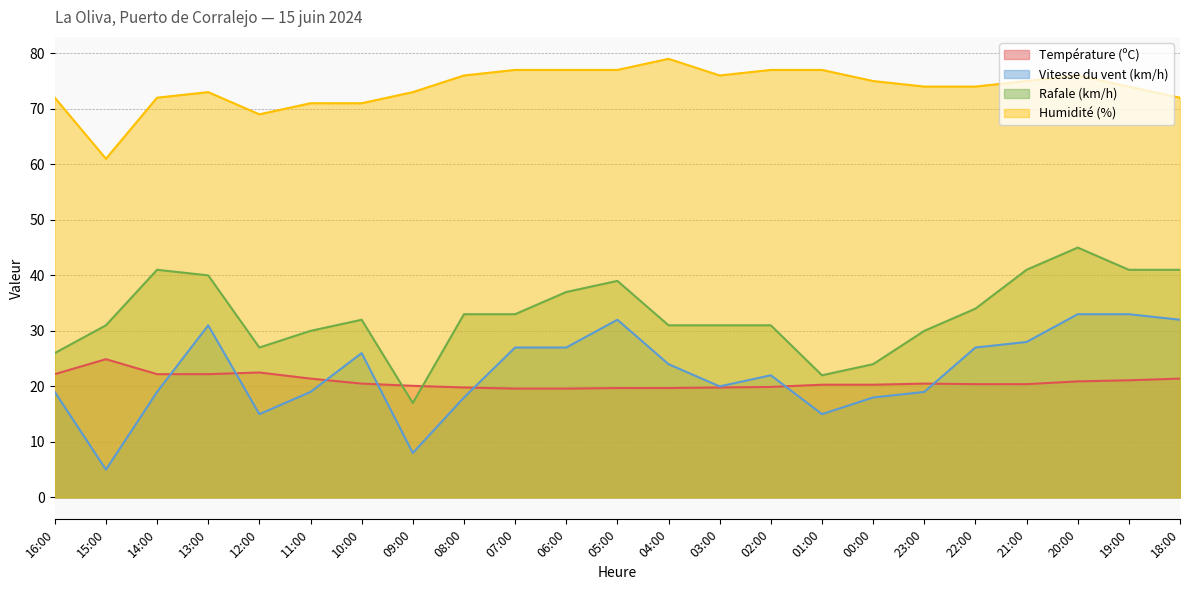

How many data points in Vitesse du vent (km/h) are less than 22?

11